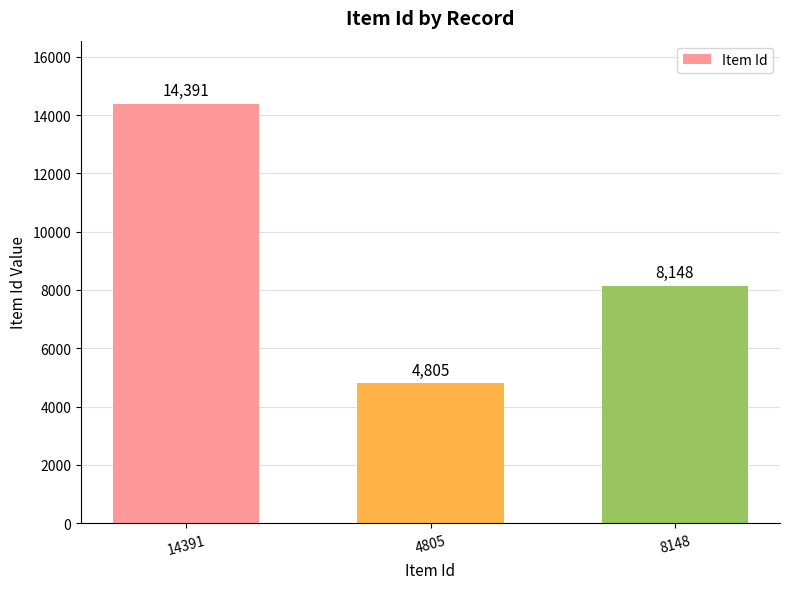

The value at 8148 is 8148. True or false?

True